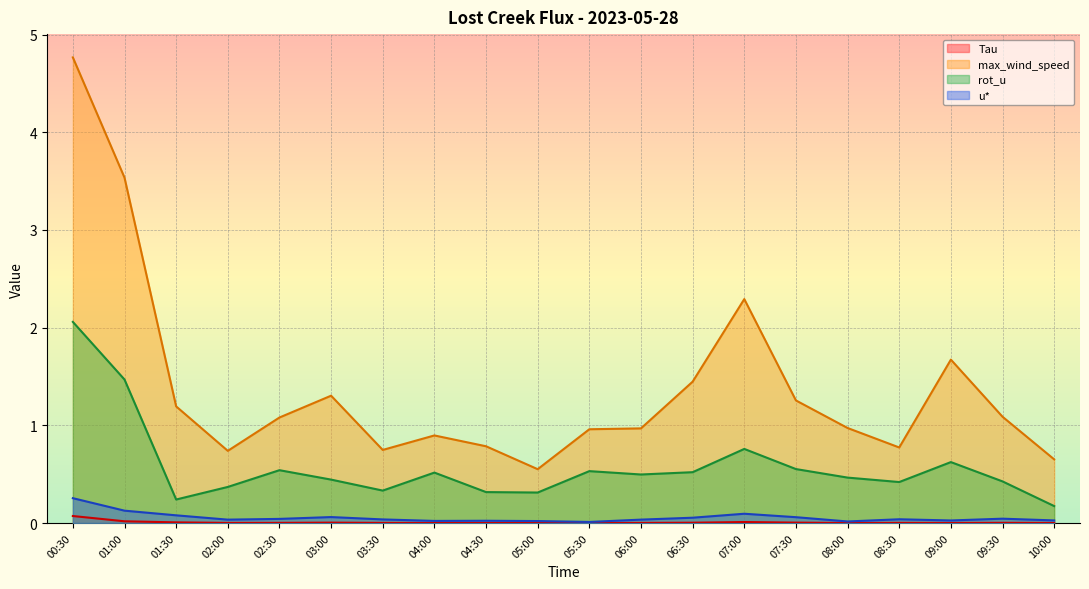

Which series has the largest total across all categories?

max_wind_speed